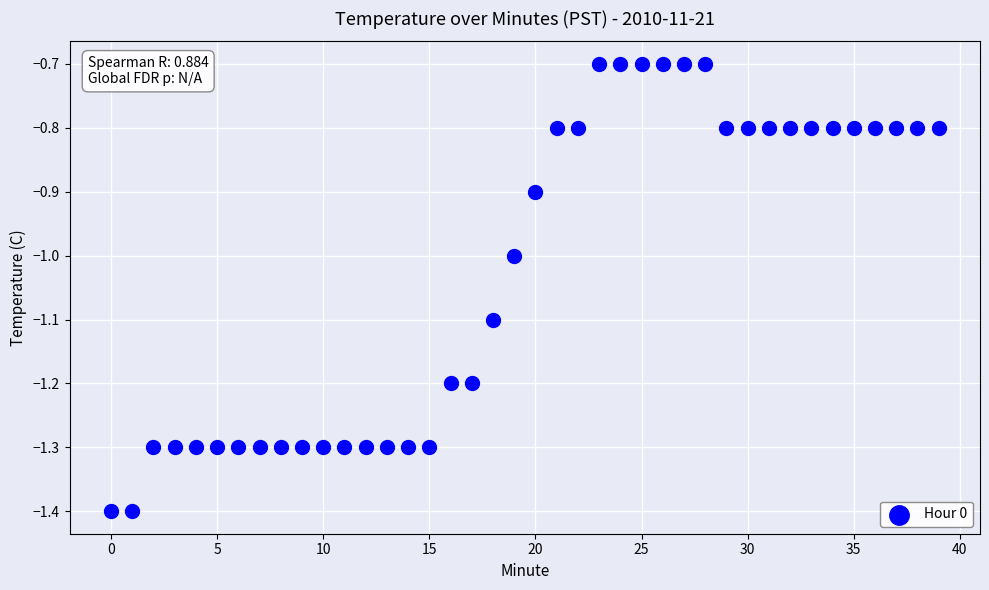

What is the range of Y values (max minus min)?

0.7